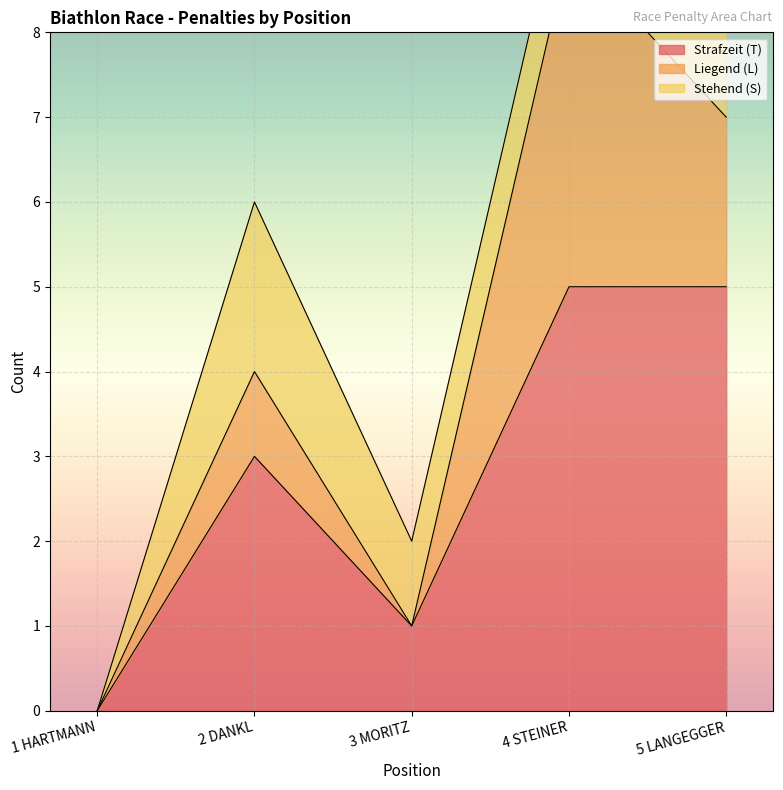

What is the value of the Stehend (S) point at the 2nd from the left?

2